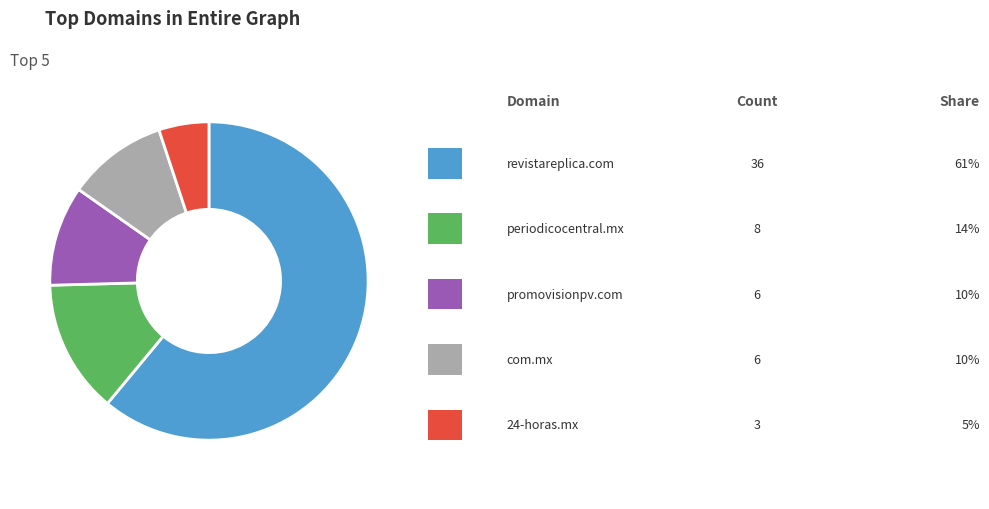

How many segments does this pie chart have?

5